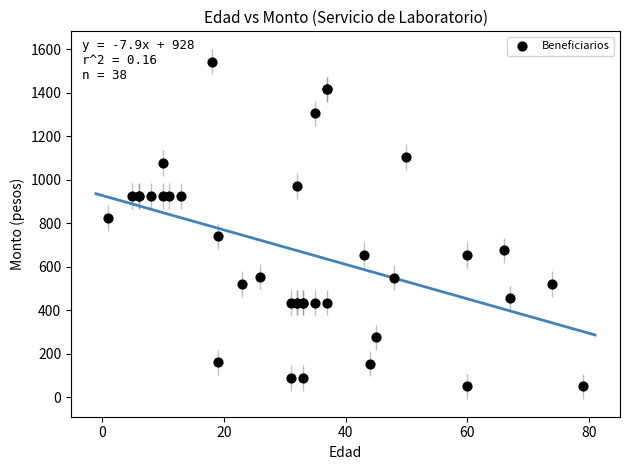

What Y value in the scatter plot is closest to 796?

825